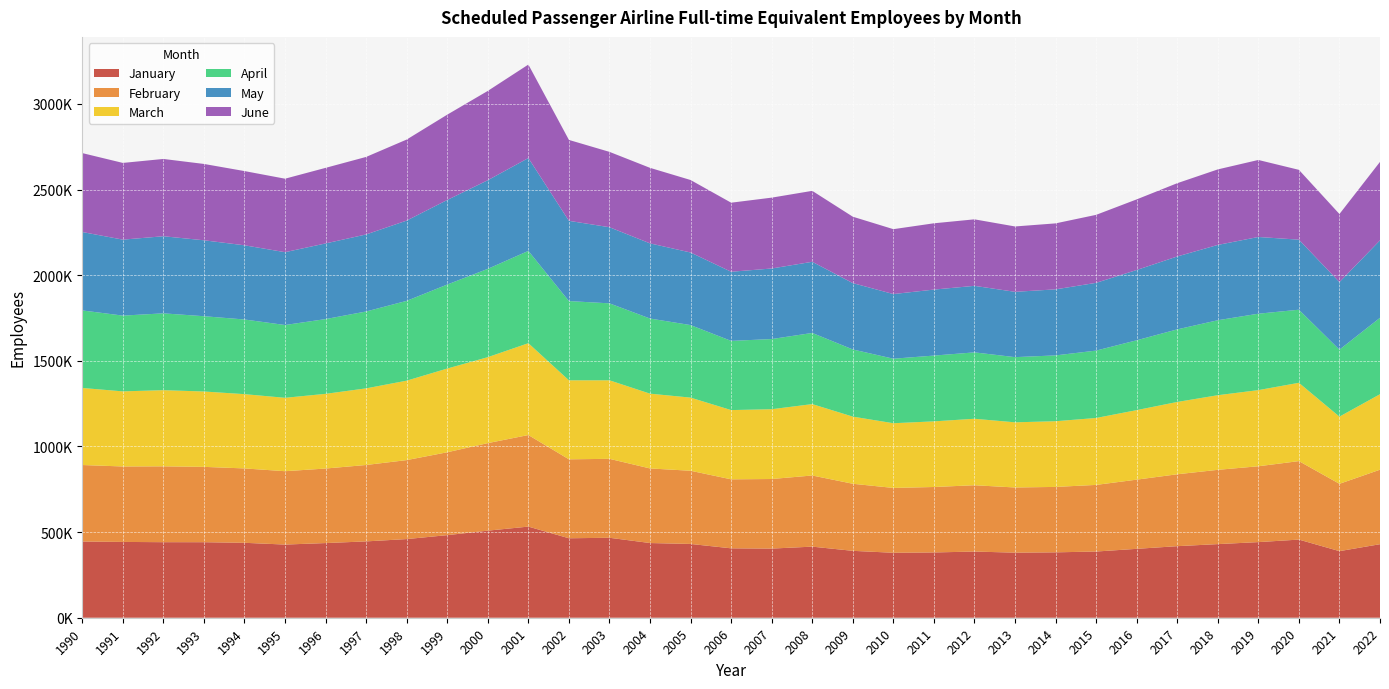

Reading left to right, extract all data points from this chart.

January: 1990=444942	1991=442631	1992=441092	1993=440974	1994=437497	1995=427201	1996=435941	1997=445713	1998=459275	1999=482248	2000=508479	2001=532065	2002=463974	2003=466881	2004=436125	2005=430780	2006=405214	2007=403730	2008=415071	2009=390584	2010=379322	2011=381189	2012=386359	2013=380042	2014=381819	2015=386528	2016=402270	2017=417833	2018=429842	2019=441520	2020=456243	2021=388779	2022=429368
February: 1990=446649	1991=440552	1992=442854	1993=439838	1994=434257	1995=428280	1996=435178	1997=446123	1998=461096	1999=483826	2000=511047	2001=534614	2002=460963	2003=460852	2004=435493	2005=427358	2006=402836	2007=406207	2008=415394	2009=391605	2010=378555	2011=382109	2012=387236	2013=380414	2014=381985	2015=388976	2016=403917	2017=419762	2018=433696	2019=442778	2020=458229	2021=393115	2022=434913
March: 1990=449953	1991=438503	1992=444758	1993=440145	1994=433680	1995=428601	1996=436153	1997=447469	1998=463887	1999=488942	2000=501920	2001=536348	2002=461395	2003=458598	2004=436690	2005=427093	2006=404374	2007=407523	2008=416914	2009=392053	2010=377807	2011=383311	2012=388113	2013=380540	2014=383575	2015=390817	2016=405983	2017=422278	2018=435710	2019=444708	2020=457260	2021=392250	2022=440836
April: 1990=452719	1991=442299	1992=448494	1993=439506	1994=435904	1995=425008	1996=436458	1997=448788	1998=465979	1999=490407	2000=515640	2001=538842	2002=462525	2003=449288	2004=438581	2005=423461	2006=403935	2007=409689	2008=415389	2009=392112	2010=376663	2011=384008	2012=387646	2013=380487	2014=384265	2015=393439	2016=407763	2017=423747	2018=437745	2019=446132	2020=426689	2021=391054	2022=446014
May: 1990=457763	1991=443601	1992=450184	1993=443295	1994=433210	1995=425260	1996=441722	1997=449869	1998=468667	1999=493798	2000=517481	2001=542084	2002=468541	2003=444410	2004=438833	2005=423723	2006=403667	2007=411922	2008=415492	2009=387442	2010=377515	2011=385302	2012=388462	2013=381372	2014=385619	2015=395621	2016=410338	2017=425656	2018=439711	2019=447945	2020=409016	2021=394368	2022=452286
June: 1990=460876	1991=447943	1992=451298	1993=445770	1994=433354	1995=429036	1996=441252	1997=452606	1998=473148	1999=498091	2000=521439	2001=545910	2002=472404	2003=440028	2004=441025	2005=423304	2006=403250	2007=413736	2008=414155	2009=387677	2010=378859	2011=387113	2012=388291	2013=381672	2014=385243	2015=396973	2016=412333	2017=427818	2018=440929	2019=449714	2020=407693	2021=397618	2022=458144